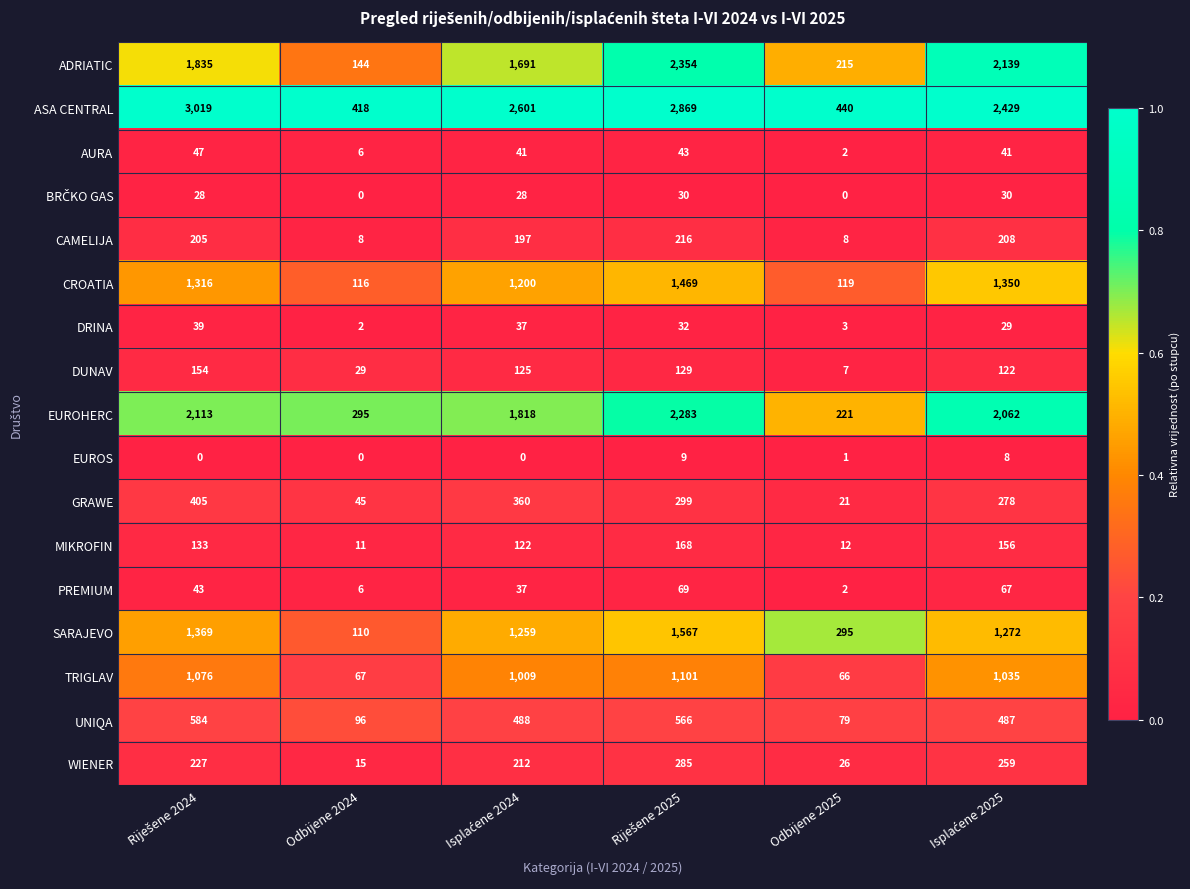

Is it true that EUROS equals 0 at Odbijene 2024?

True